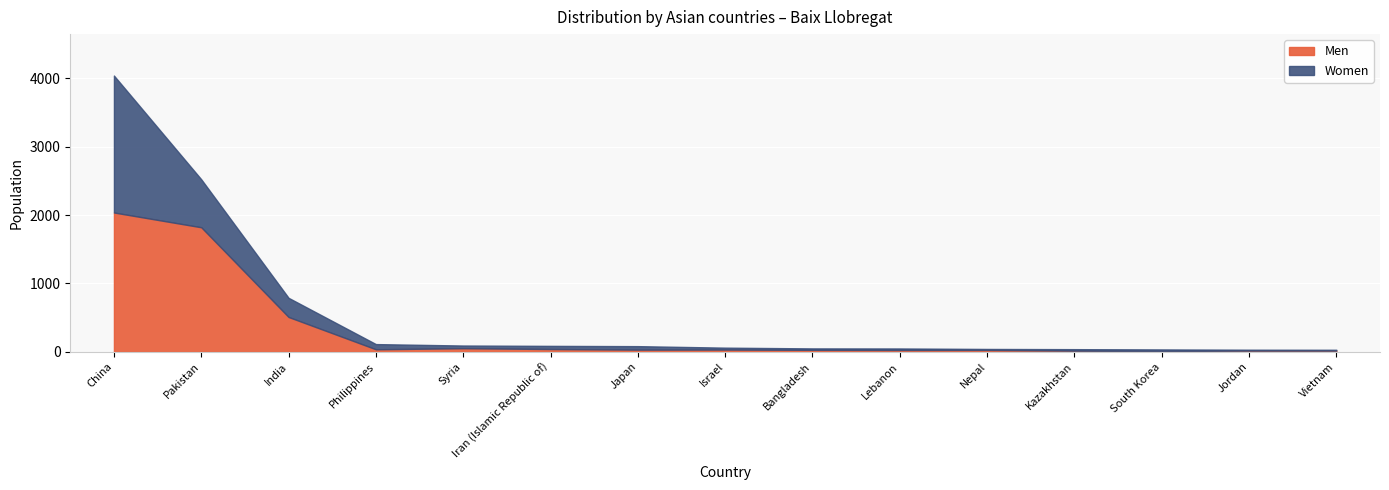

What is the lowest value of the Women series?

12